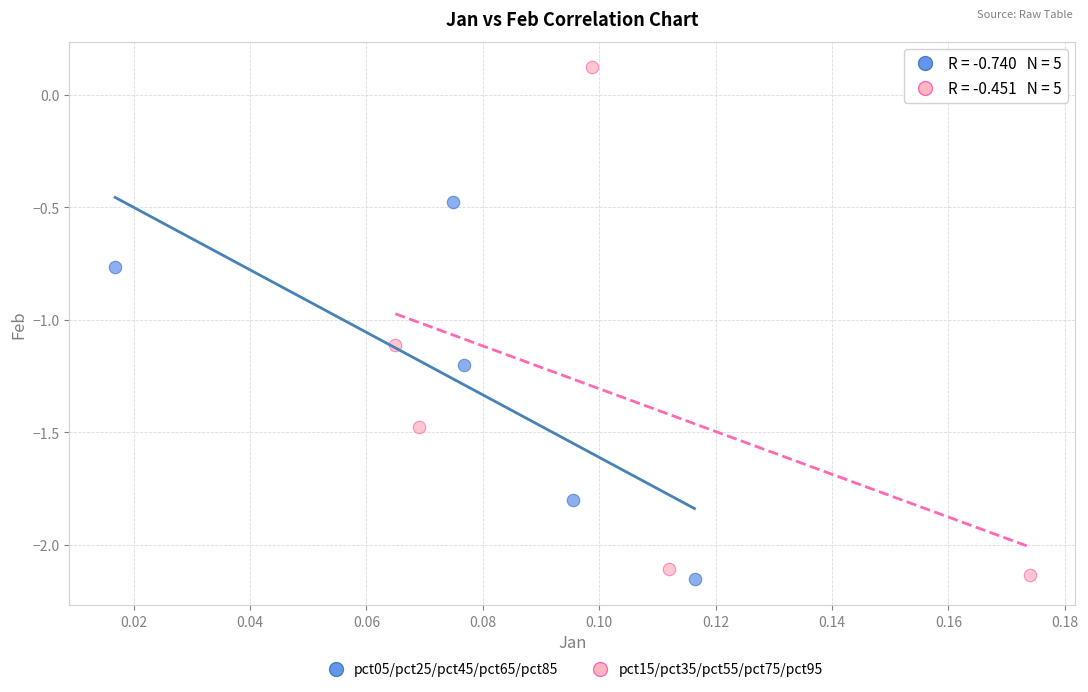

Which series has the widest spread of Y values?

pct15/pct35/pct55/pct75/pct95